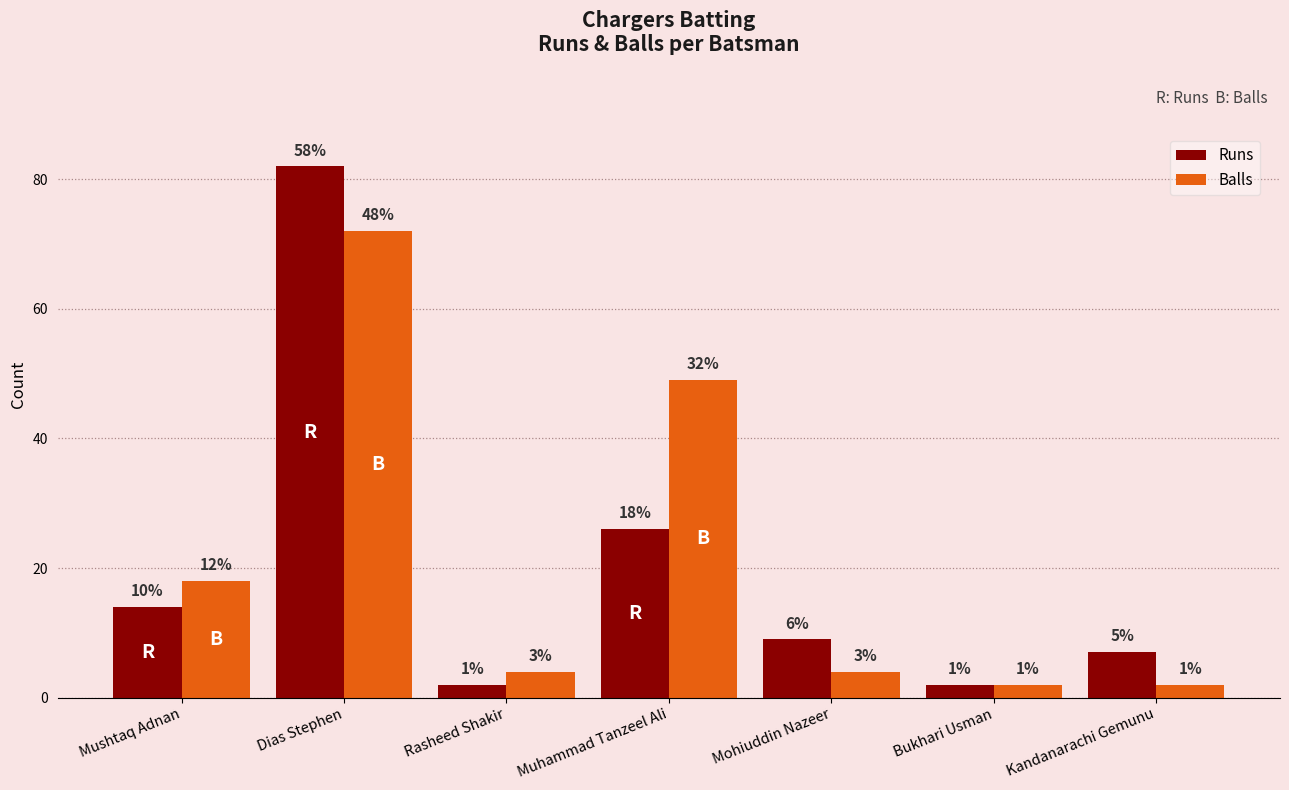

How many bars are there in total?

14